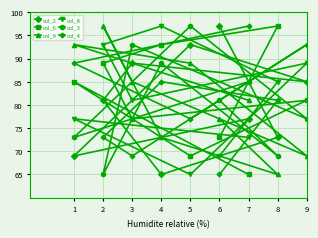

How many interior local peaks does the col_8 series have?

3